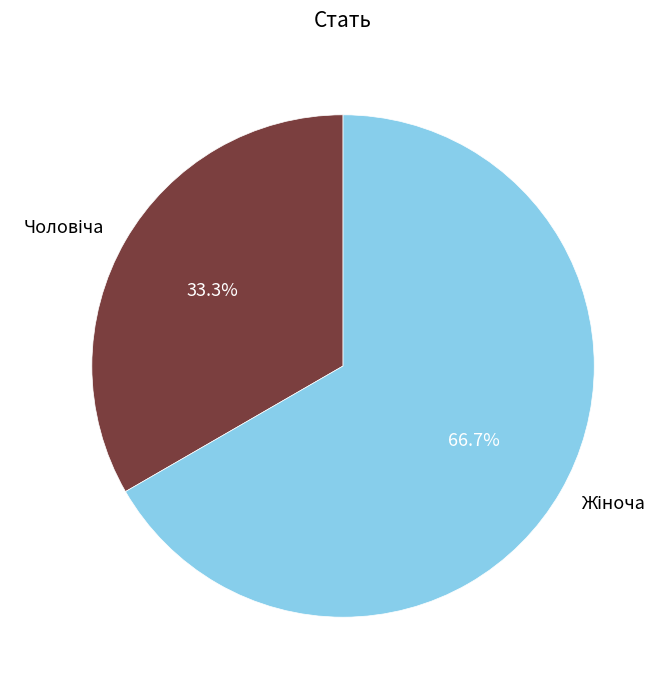

Is there any slice that represents more than half of the pie?

Yes